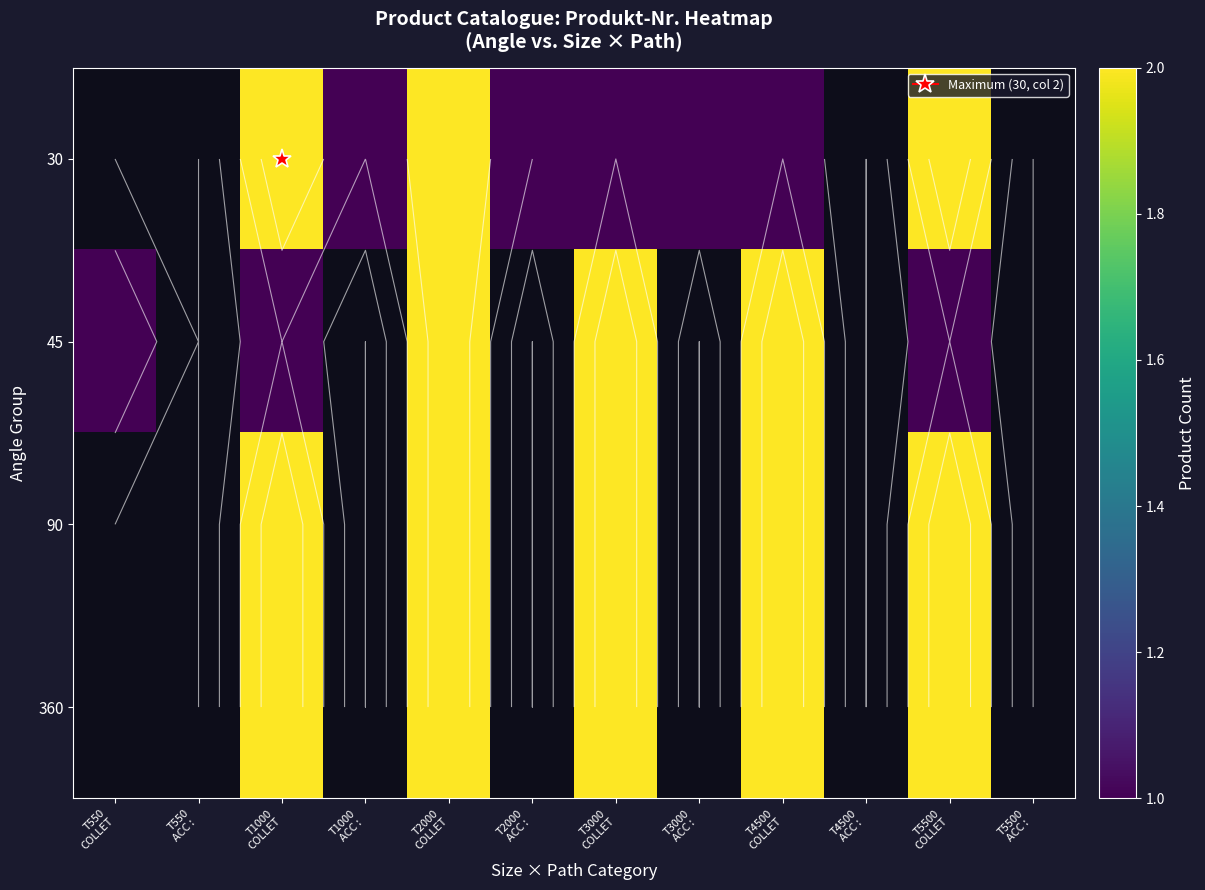

What is the maximum value shown in the chart?

2.0